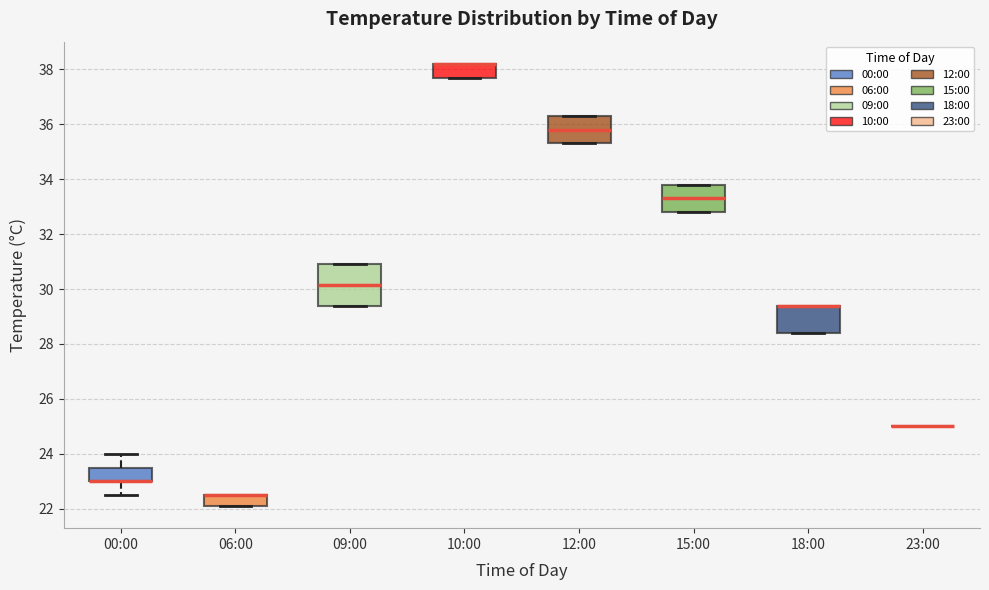

Reading left to right, transcribe this box plot: for each box, give where its median line is, the range the box spans, and where its two whiskers end, as read against the y-axis. The values are not printed on the chart, so give them approximately, as read against the axis.

00:00: median 23.0 (drawn on the box's lower edge), box 23.0 to 23.6, whiskers 22.6 to 24.0
06:00: median 22.6 (drawn on the box's upper edge), box 22.2 to 22.6, whiskers 22.2 to 22.6
09:00: median 30.2, box 29.4 to 31.0, whiskers 29.4 to 31.0
10:00: median 38.2 (drawn on the box's upper edge), box 37.8 to 38.2, whiskers 37.8 to 38.2
12:00: median 35.8, box 35.4 to 36.4, whiskers 35.4 to 36.4
15:00: median 33.4, box 32.8 to 33.8, whiskers 32.8 to 33.8
18:00: median 29.4 (drawn on the box's upper edge), box 28.4 to 29.4, whiskers 28.4 to 29.4
23:00: box collapsed to a line at 25.0, whiskers 25.0 to 25.0